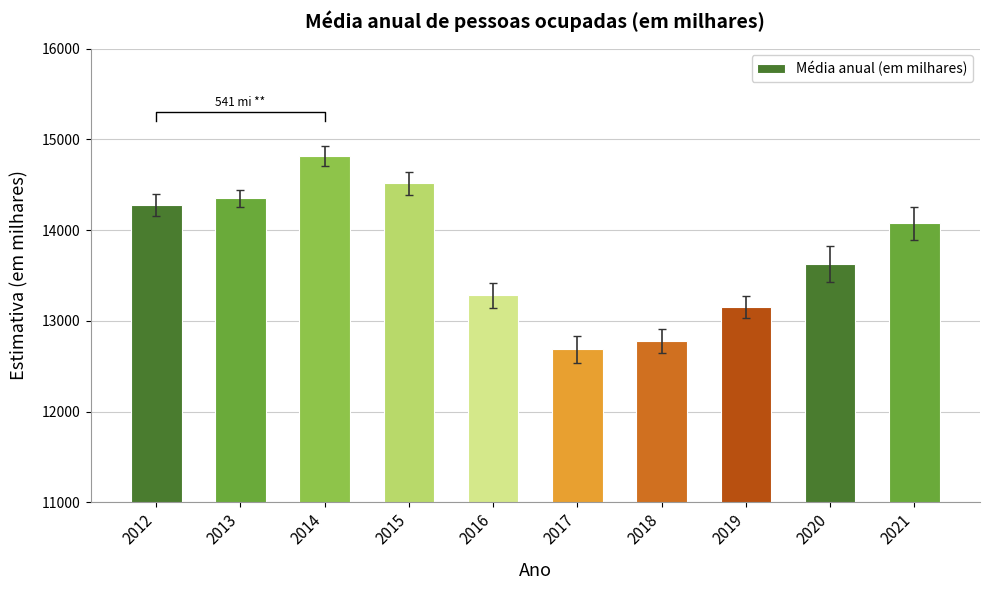

Is it true that the value at 2013 is 14348.0?

True